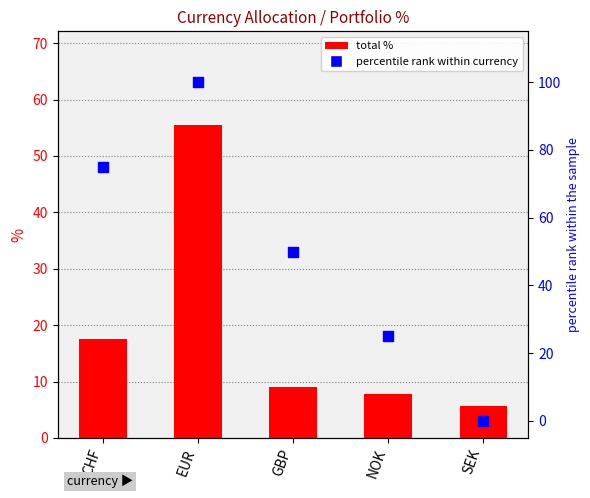

At which category is the sum across all series the highest?

EUR